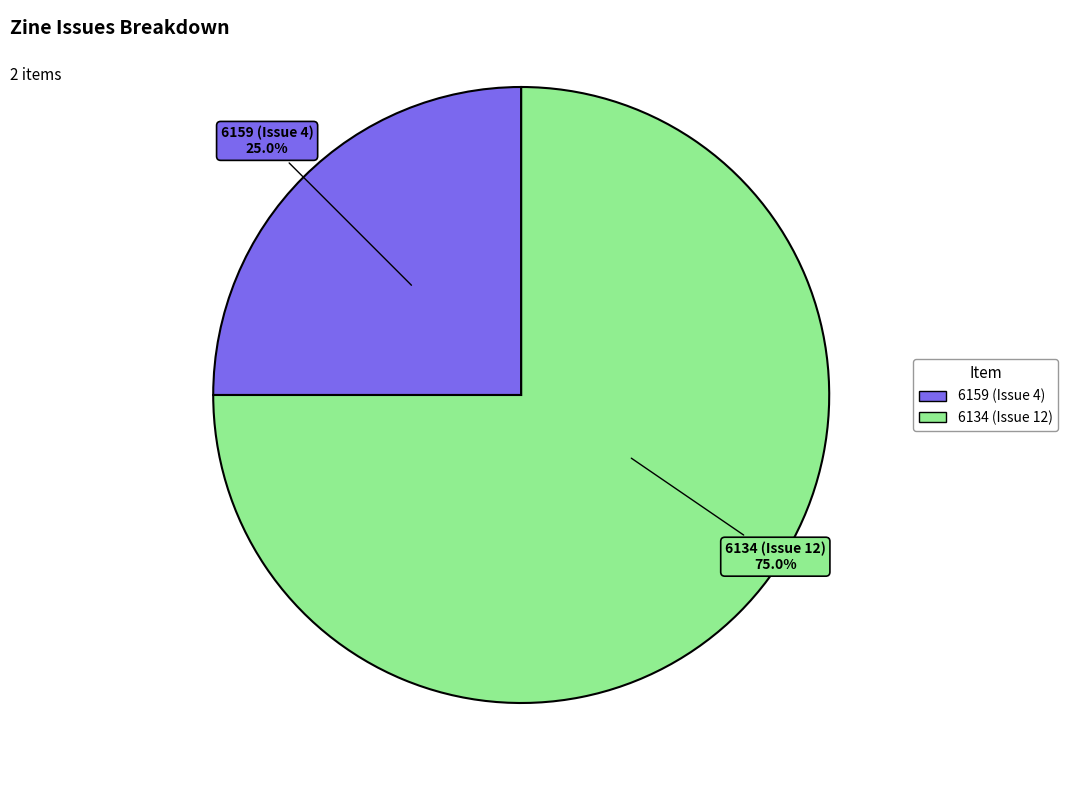

What percentage is NOT represented by 6159 (Issue 4)?

75.0%